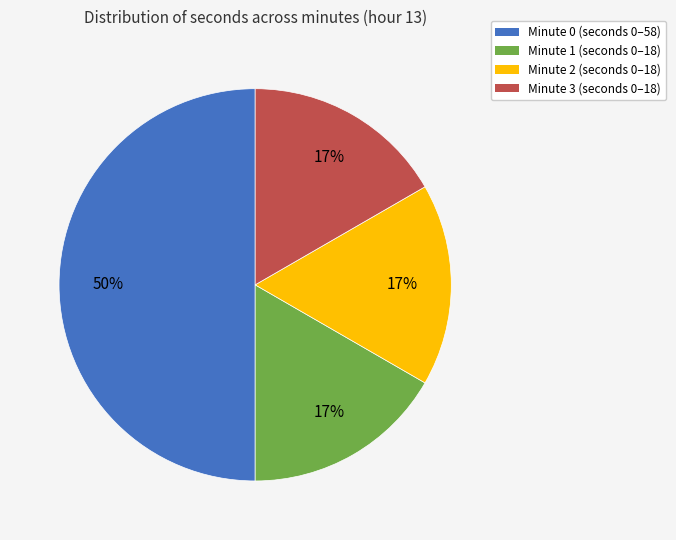

What is the ratio of the value at Minute 3 to the value at Minute 1?

1.0